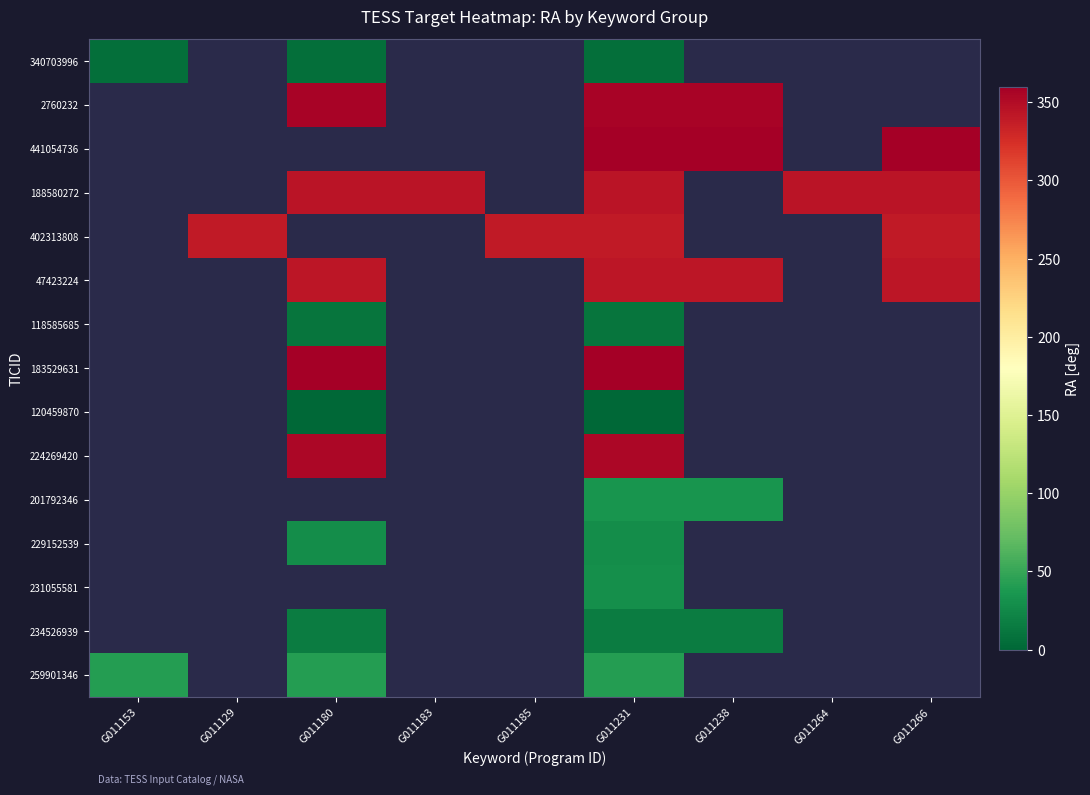

How many values in the 402313808 series exceed 339?

4